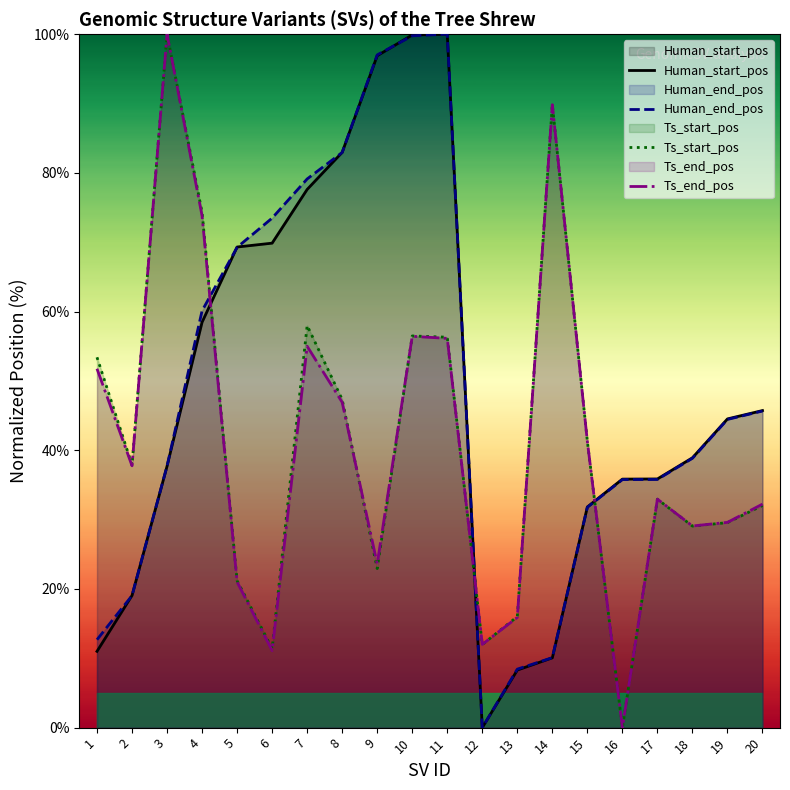

Between which two adjacent categories do Human_end_pos and Human_start_pos first intersect?

1 and 2